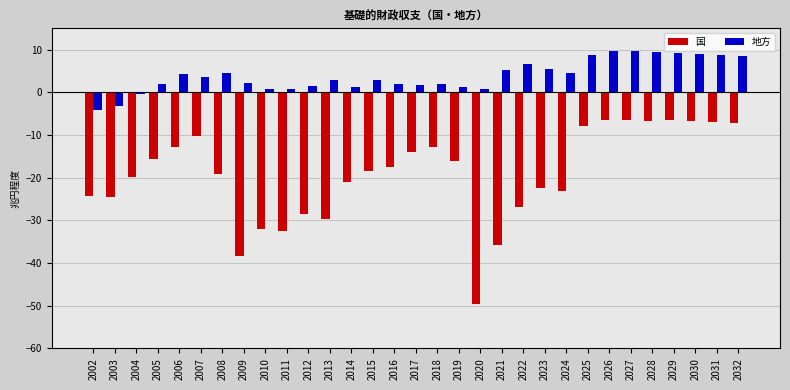

At which label does 国 reach its minimum?

2020